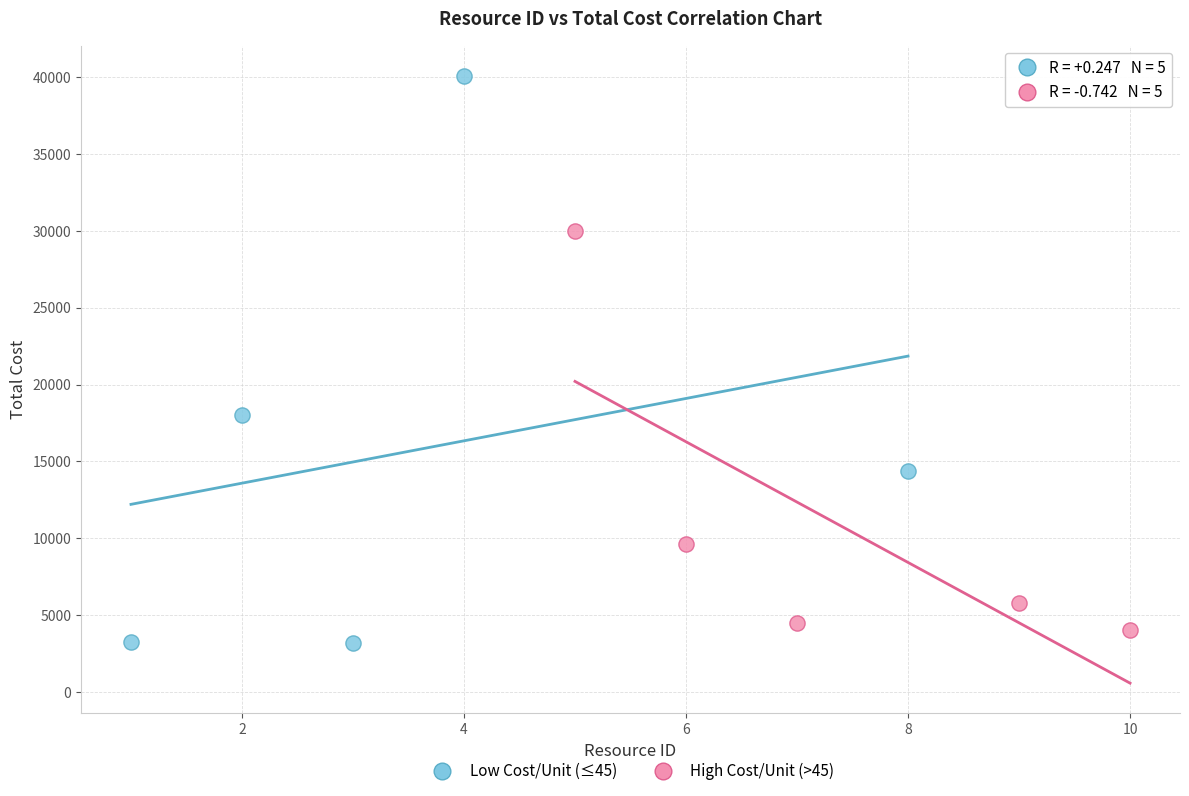

What are all the series names shown in the legend?

Low Cost/Unit (≤45), High Cost/Unit (>45)